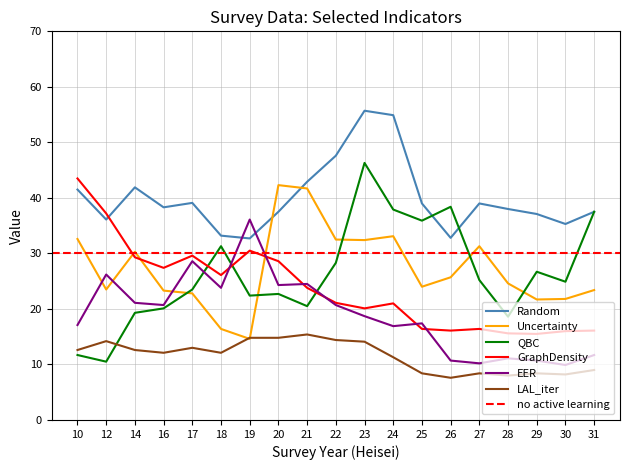

What is the highest value of the LAL_iter series?

15.4